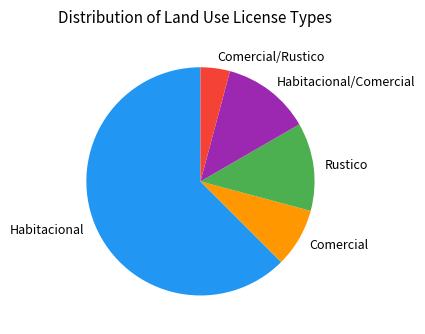

How many segments does this pie chart have?

5